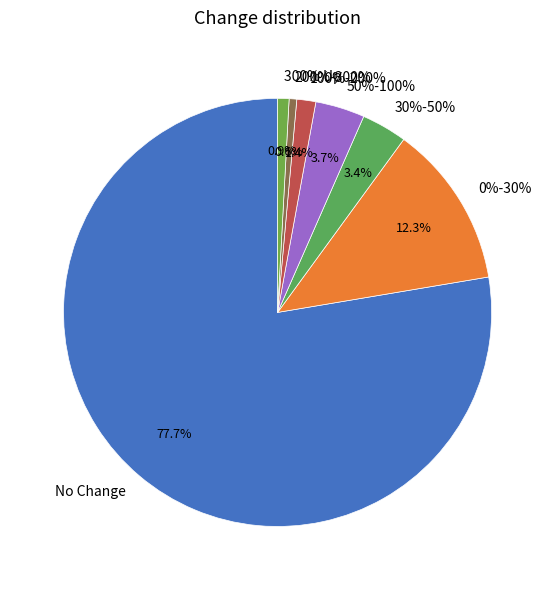

What percentage do 300% Up and 50%-100% together represent?

4.6%